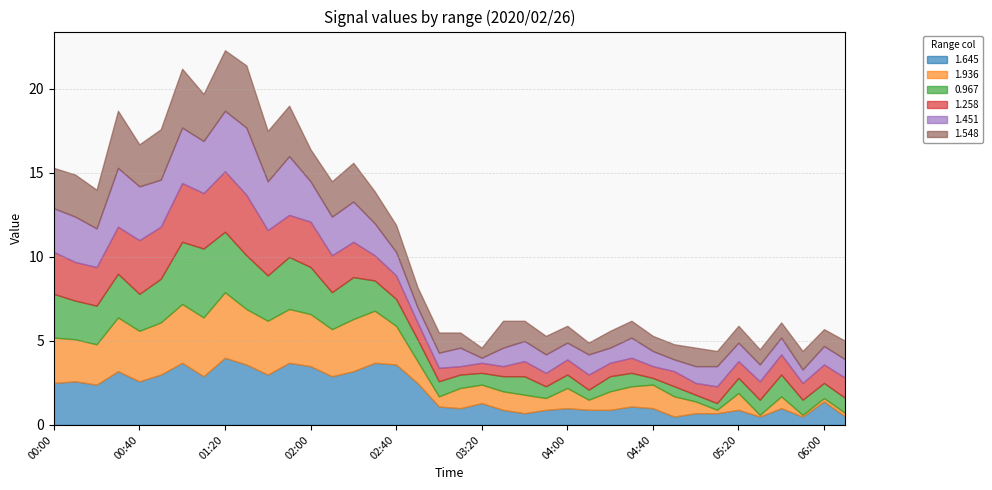

Where do 1.548 and 0.967 first cross each other?

00:00 and 00:10